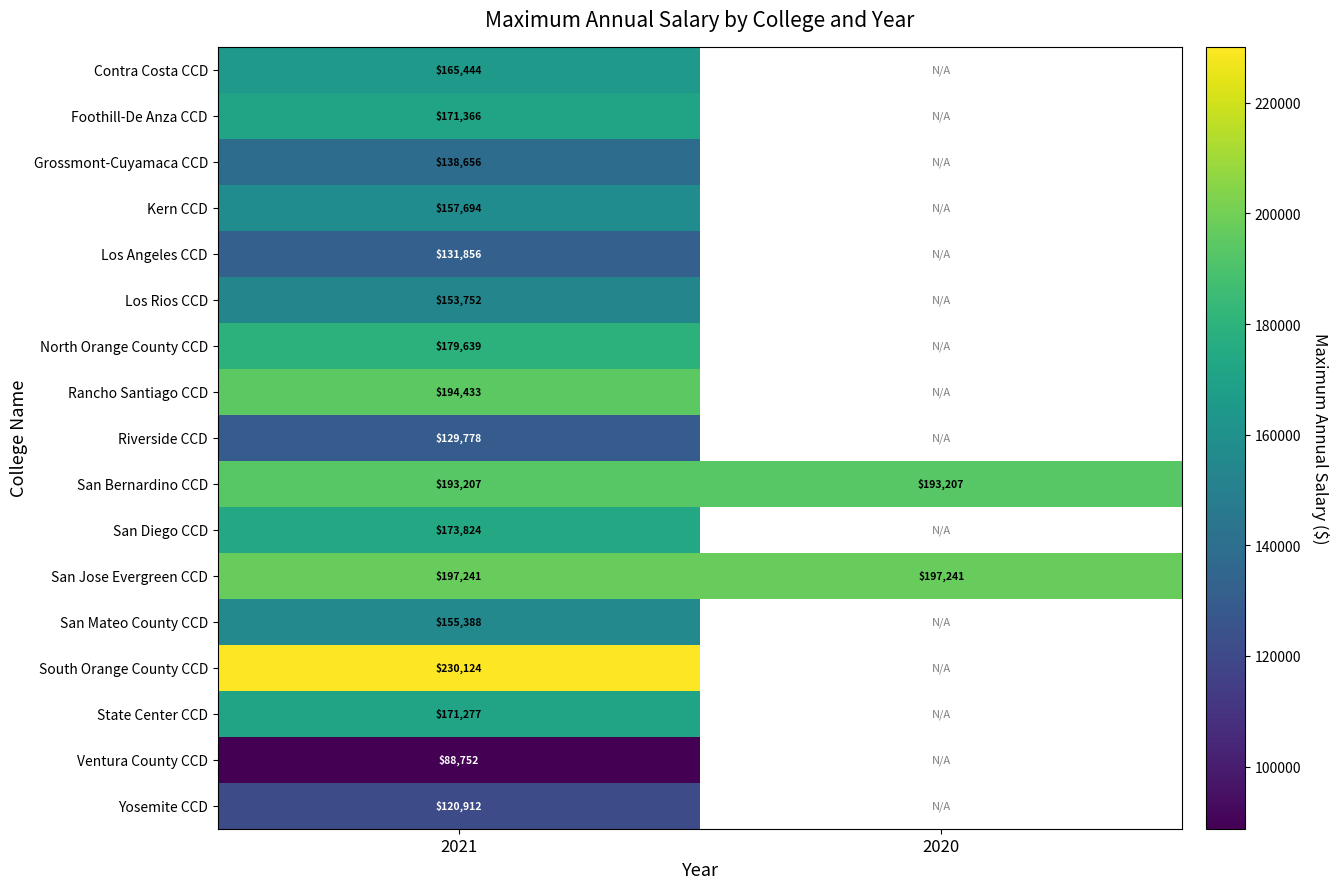

What is the total value across all series at 2021?

2753343